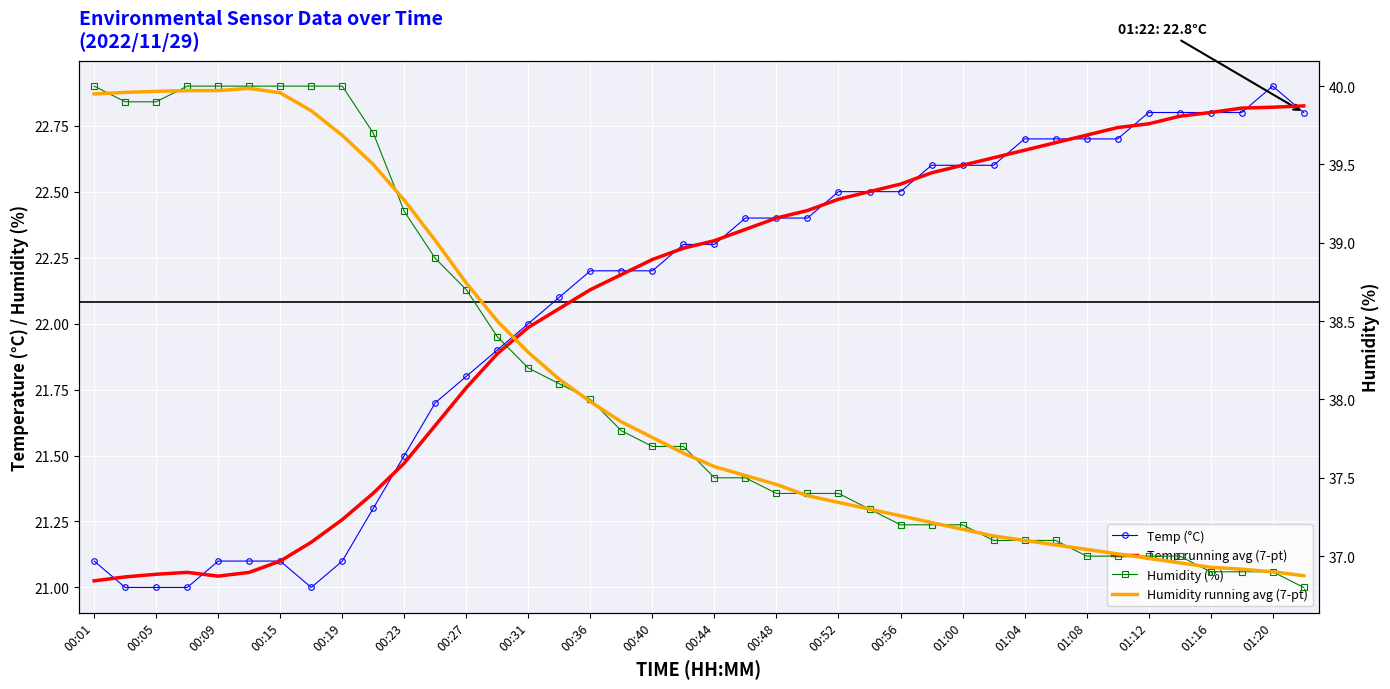

Which label corresponds to the largest value in the chart?

00:01